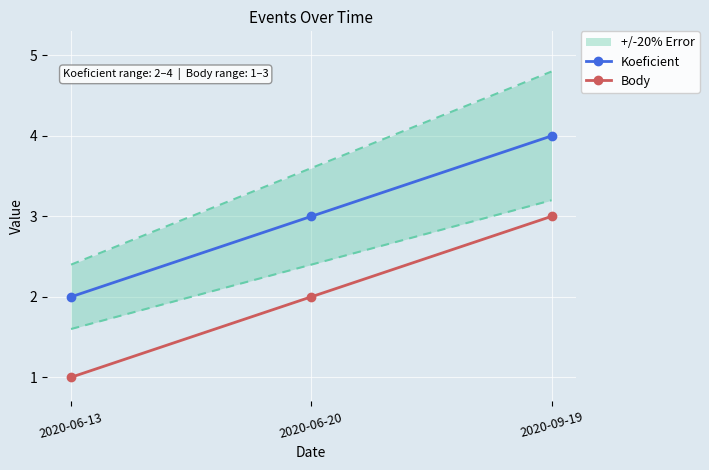

Which series changed the most between 2020-06-20 and 2020-09-19?

Koeficient